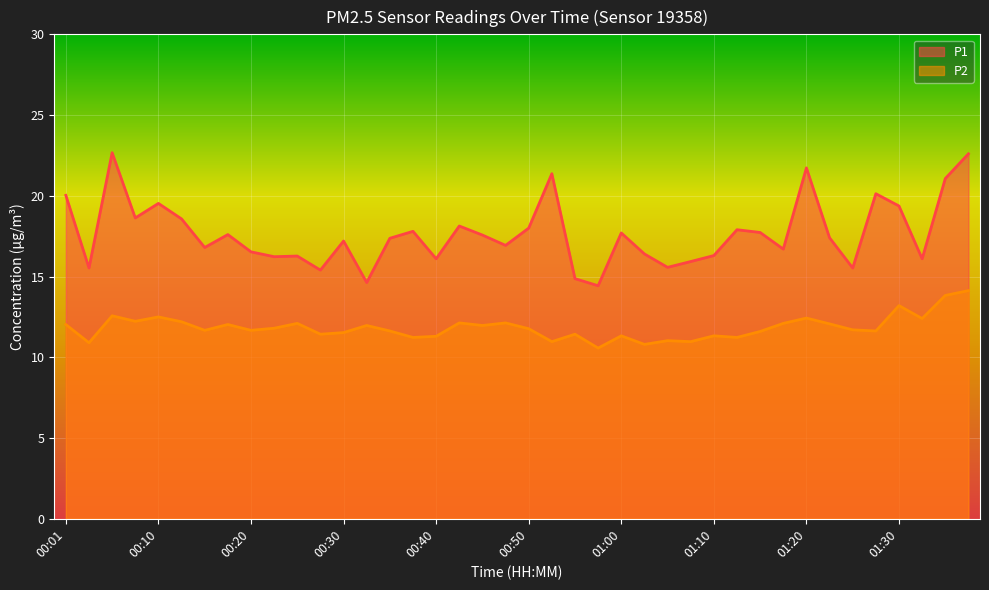

Reading left to right, list all the values displayed in this chart.

P1: 00:01=20.0	00:03=15.5	00:06=22.7	00:08=18.6	00:10=19.5	00:13=18.6	00:15=16.8	00:18=17.6	00:20=16.5	00:23=16.2	00:25=16.3	00:28=15.4	00:30=17.2	00:33=14.6	00:35=17.4	00:38=17.8	00:40=16.1	00:43=18.1	00:45=17.6	00:48=16.9	00:50=18.0	00:53=21.4	00:55=14.9	00:58=14.4	01:00=17.7	01:02=16.4	01:05=15.6	01:07=15.9	01:10=16.3	01:13=17.9	01:15=17.7	01:17=16.7	01:20=21.7	01:22=17.4	01:25=15.5	01:27=20.1	01:30=19.4	01:32=16.1	01:35=21.1	01:37=22.6
P2: 00:01=12.0	00:03=10.9	00:06=12.6	00:08=12.2	00:10=12.5	00:13=12.2	00:15=11.7	00:18=12.0	00:20=11.7	00:23=11.8	00:25=12.1	00:28=11.4	00:30=11.5	00:33=12.0	00:35=11.6	00:38=11.2	00:40=11.3	00:43=12.1	00:45=12.0	00:48=12.1	00:50=11.8	00:53=11.0	00:55=11.4	00:58=10.6	01:00=11.3	01:02=10.8	01:05=11.0	01:07=11.0	01:10=11.3	01:13=11.2	01:15=11.6	01:17=12.1	01:20=12.4	01:22=12.1	01:25=11.7	01:27=11.6	01:30=13.2	01:32=12.4	01:35=13.8	01:37=14.1